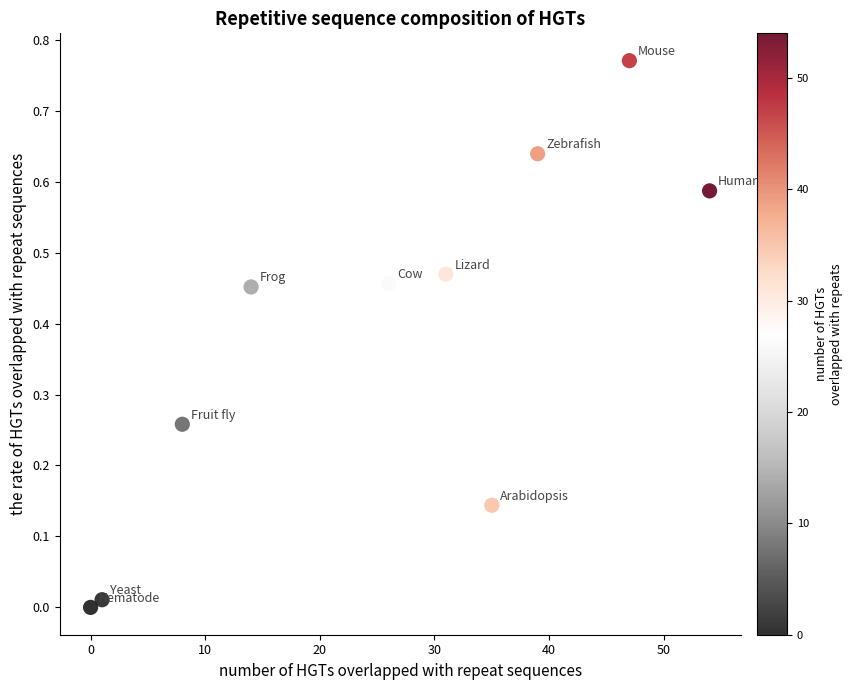

What is the average Y value?

0.4